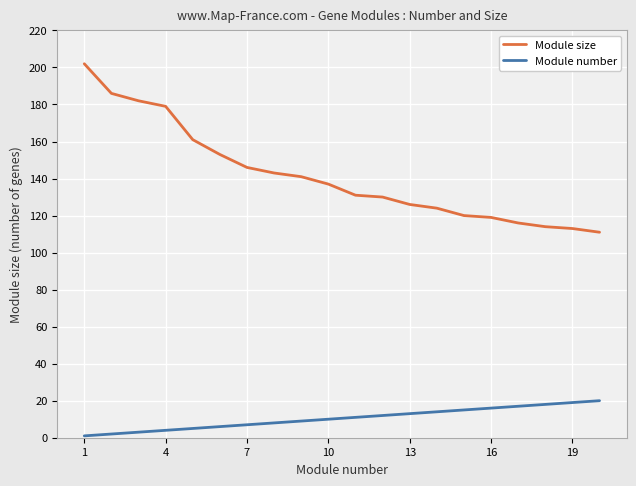

True or false: Module number and Module size cross at least once.

False